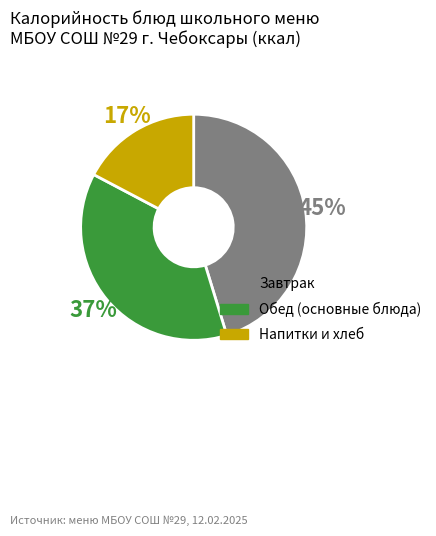

Rank the categories by value from lowest to highest.

Напитки и хлеб, Обед (основные блюда), Завтрак